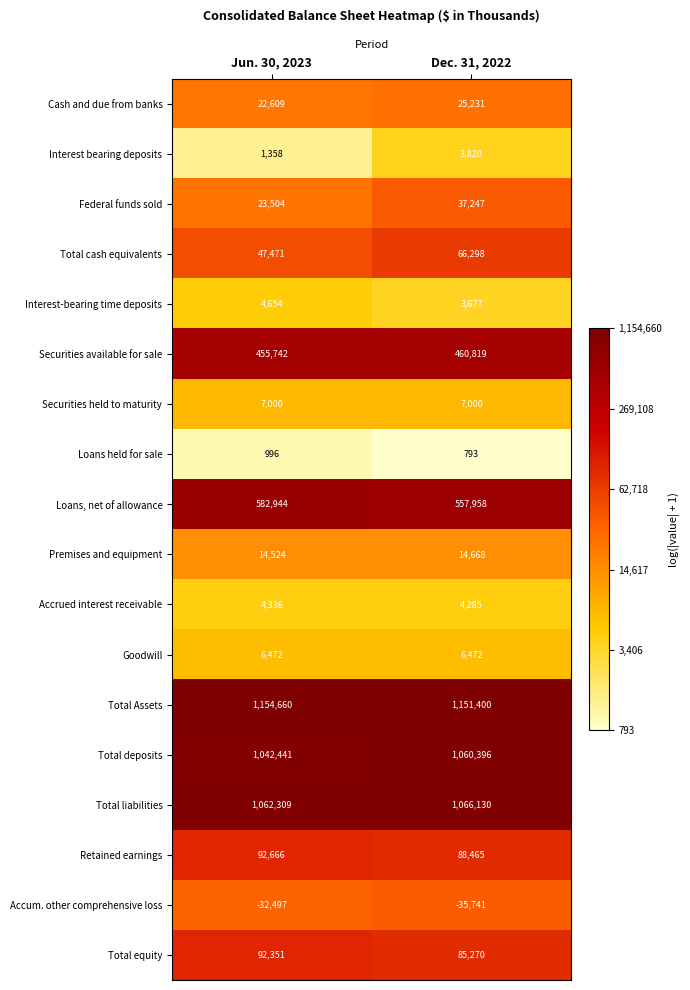

Which category has the highest value across all series?

Jun. 30, 2023